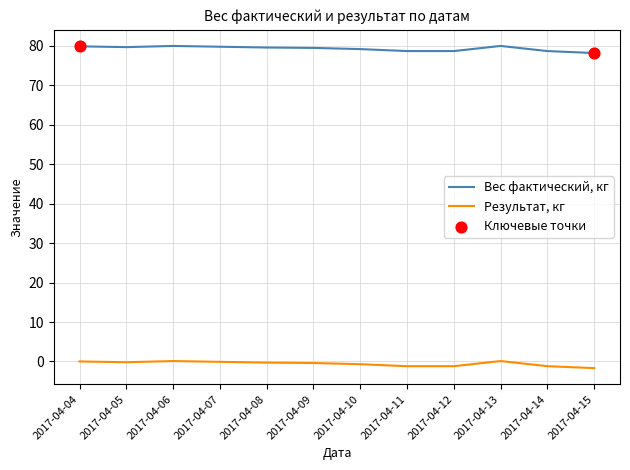

Is the value of Вес фактический, кг at 2017-04-15 greater than the value of Результат, кг at 2017-04-12?

Yes